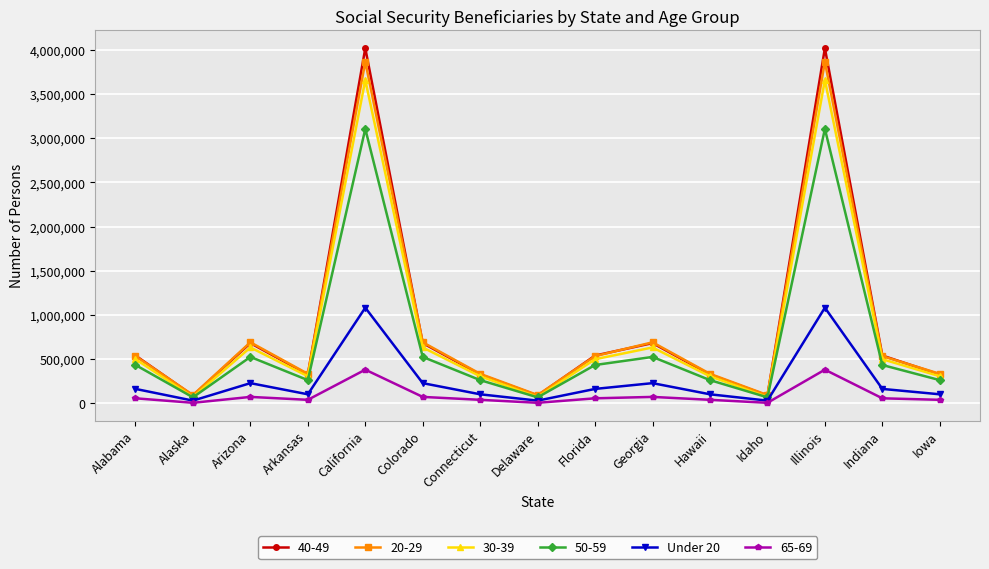

Is the value of 20-29 at Florida greater than the value of Under 20 at Alaska?

Yes